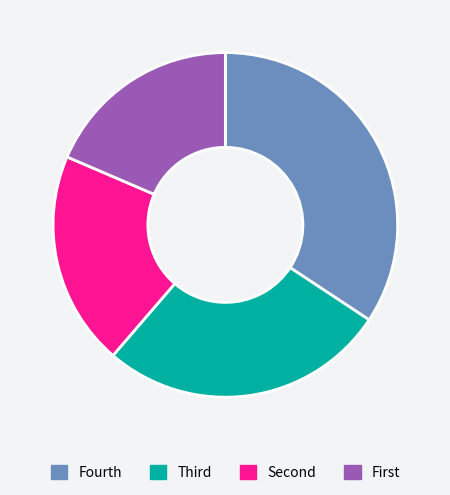

Does any single category account for the majority?

No